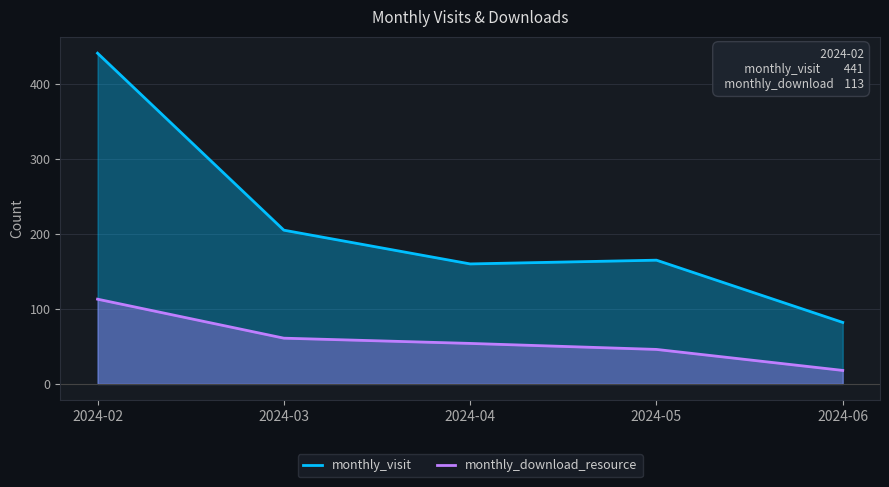

True or false: monthly_download_resource has more than 0 points higher than both neighbors.

False